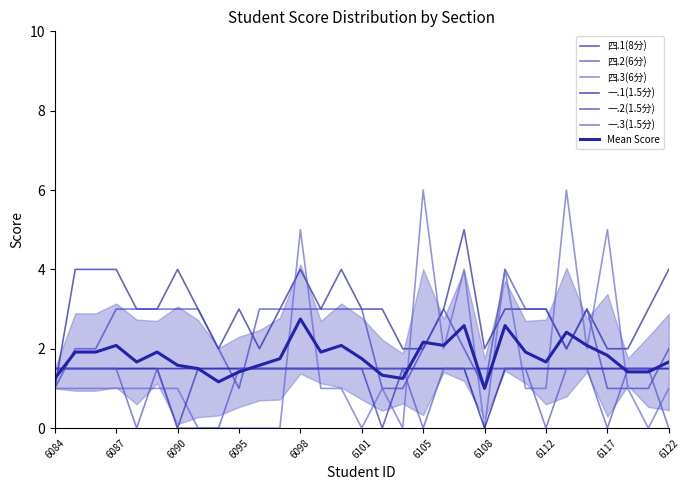

True or false: 一.1(1.5分) has more than 0 points higher than both neighbors.

False